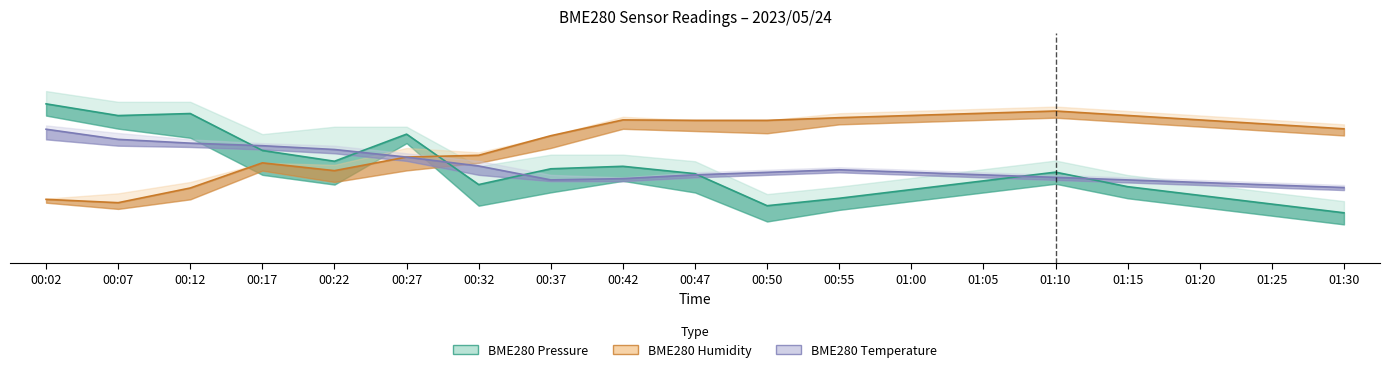

Is this an area chart (filled region under the line)?

No